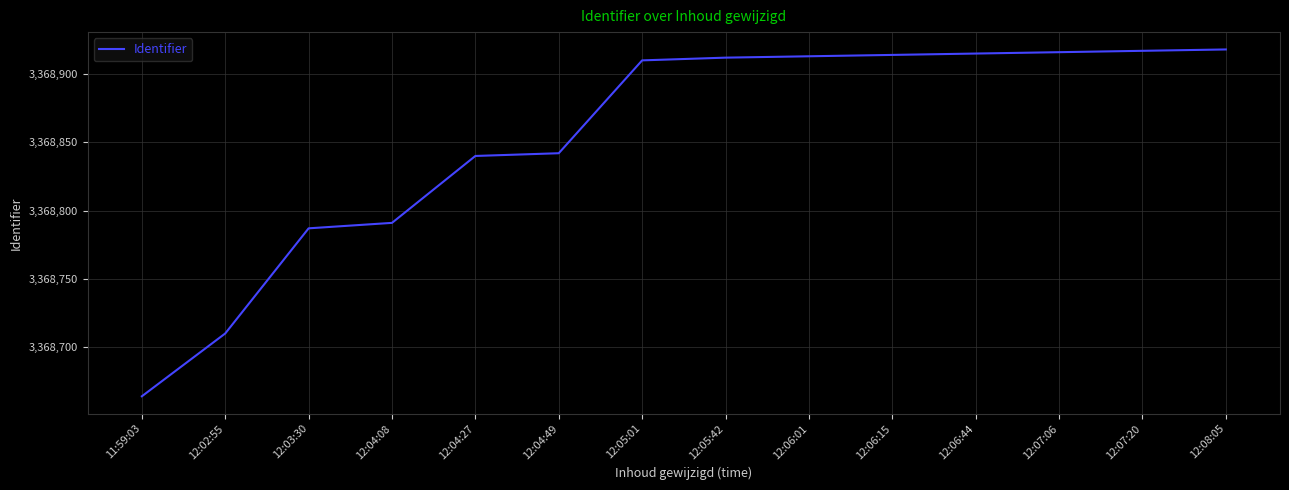

Which label corresponds to the smallest value in the chart?

11:59:03